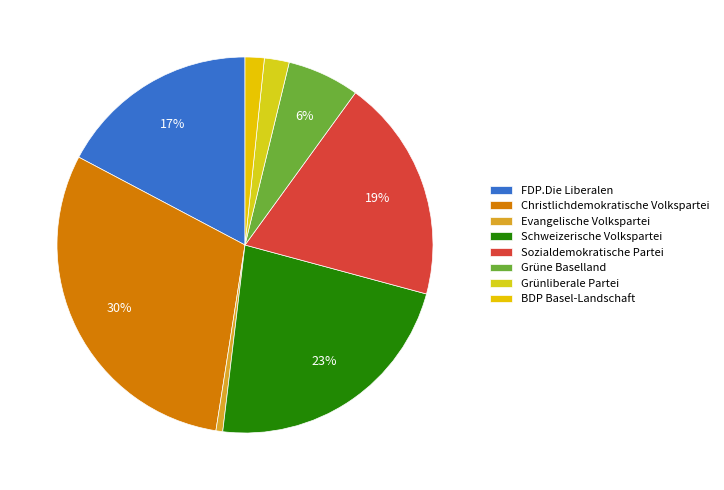

Count the number of slices in the pie.

8